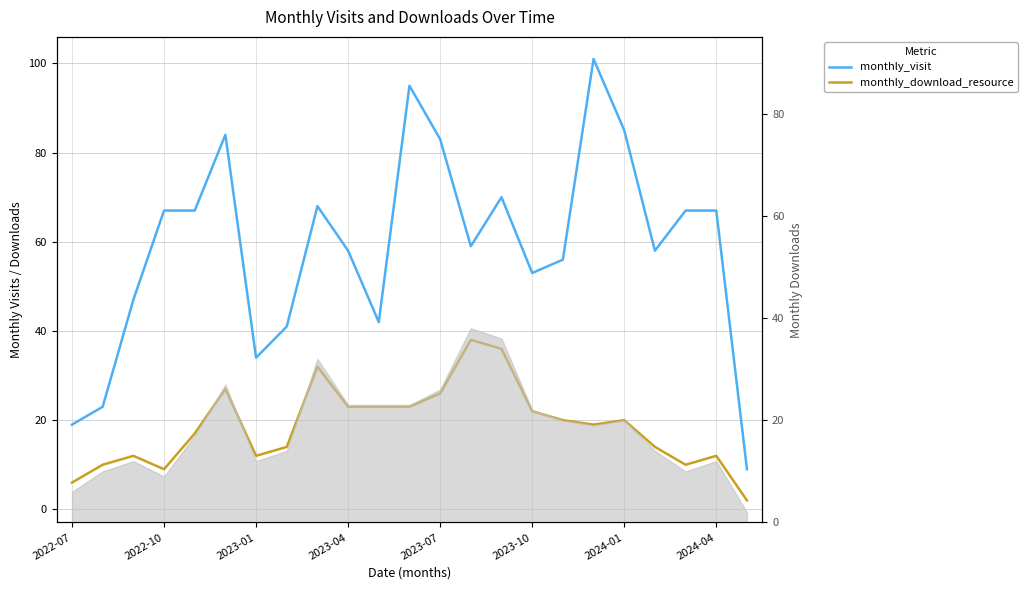

How many lines are shown in the chart?

2